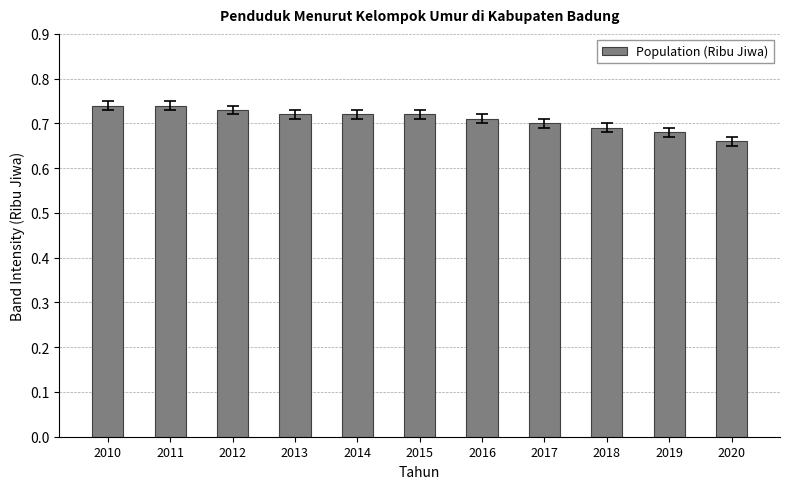

Which category has the lowest value across all series?

2020